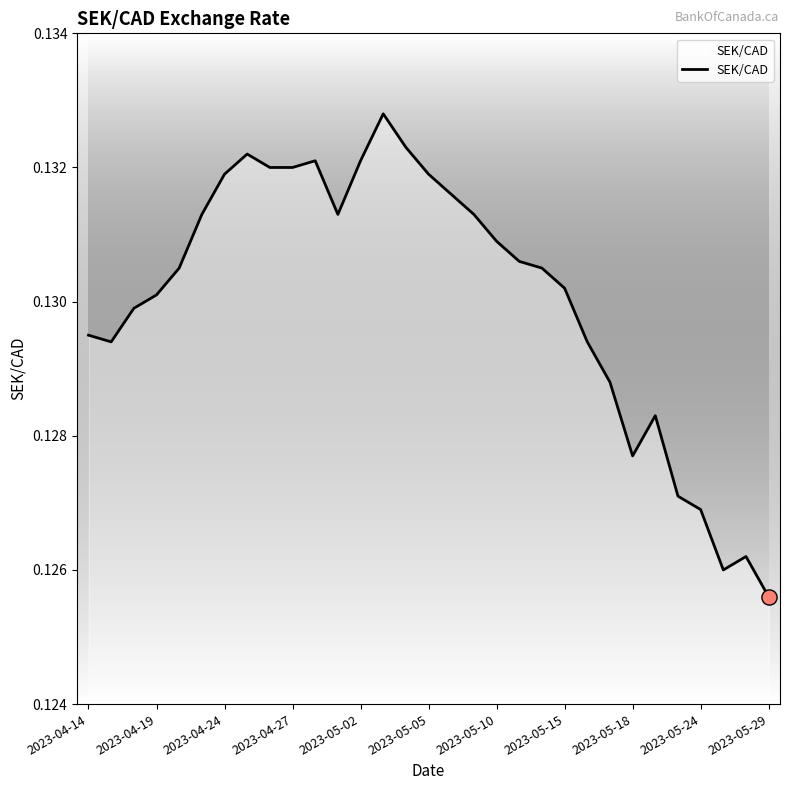

Is this an area chart (filled region under the line)?

Yes